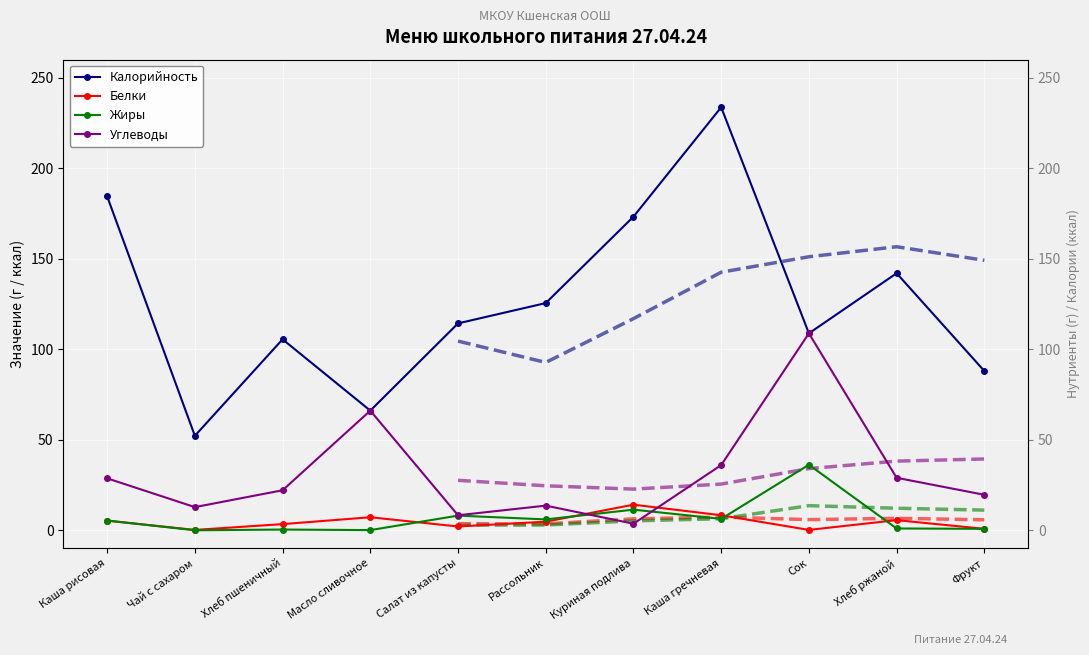

Which label corresponds to the largest value in the chart?

Каша гречневая